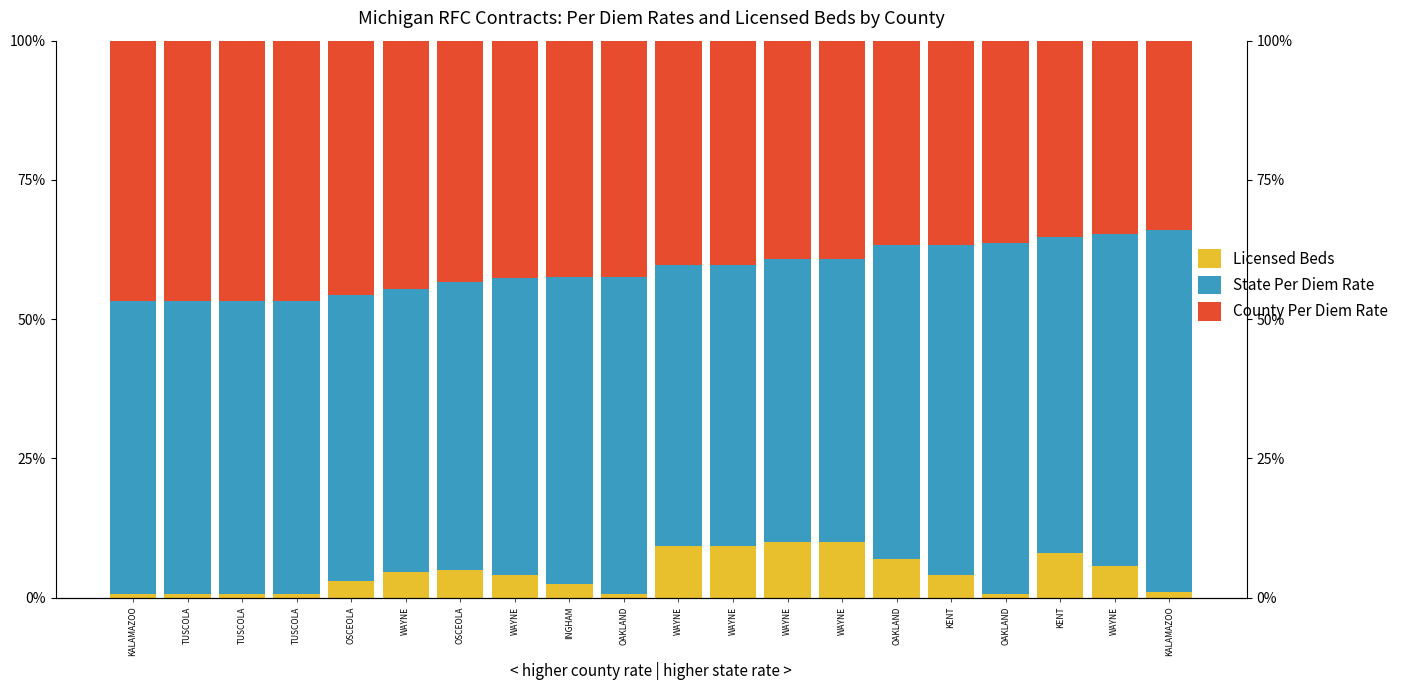

What are all the series names shown in the legend?

Licensed Beds, State Per Diem Rate, County Per Diem Rate